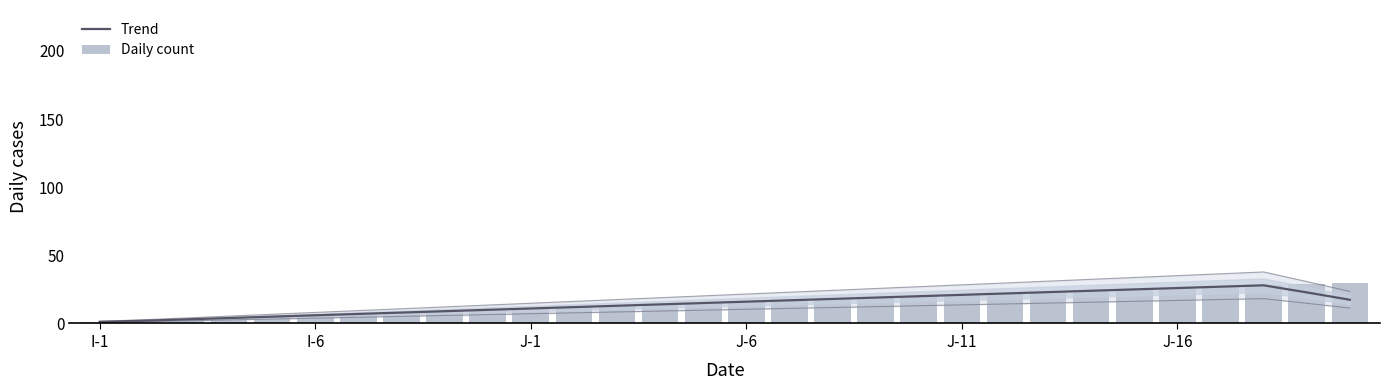

Does the chart contain stacked bars?

No